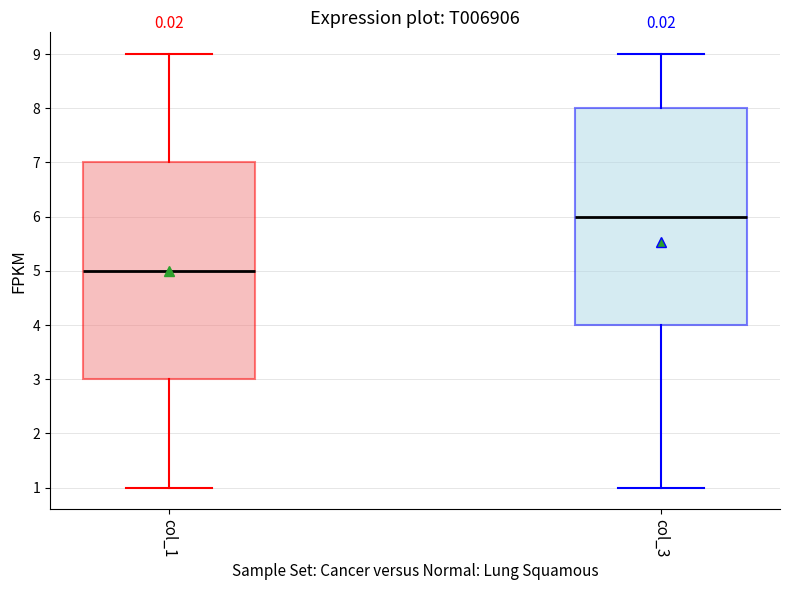

Which box's median line is the lowest?

col_1